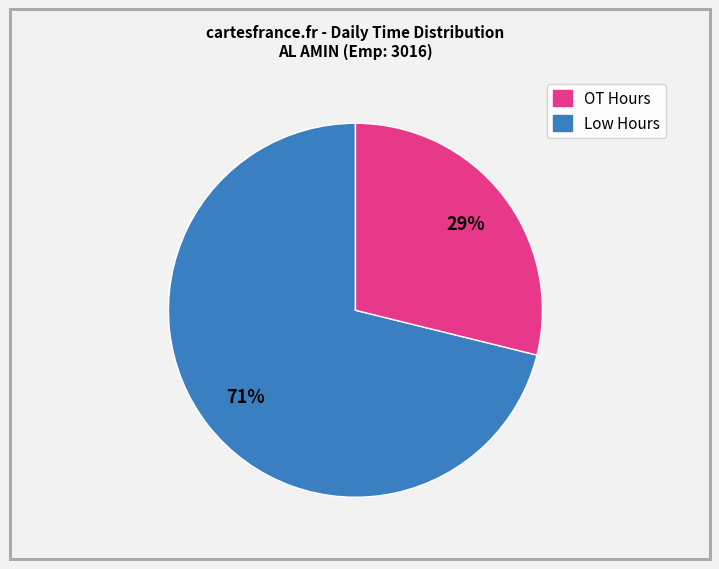

To the nearest percent, what is the average slice percentage?

50%